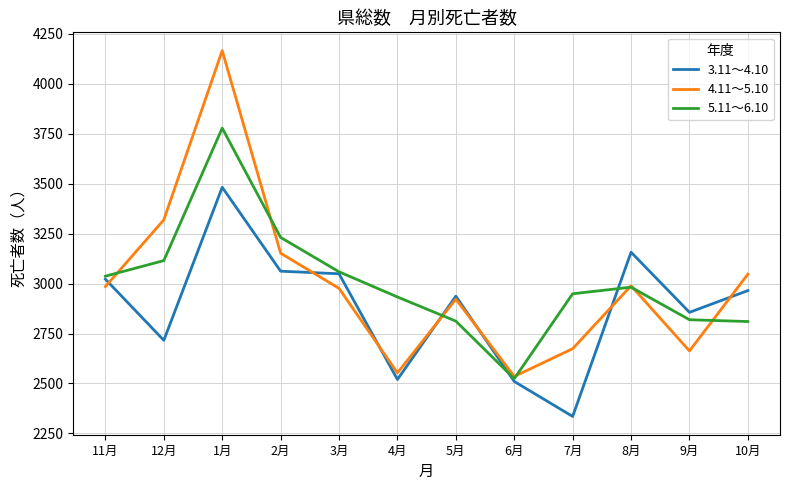

List the series in order of their peak value, lowest first.

3.11～4.10, 5.11～6.10, 4.11～5.10